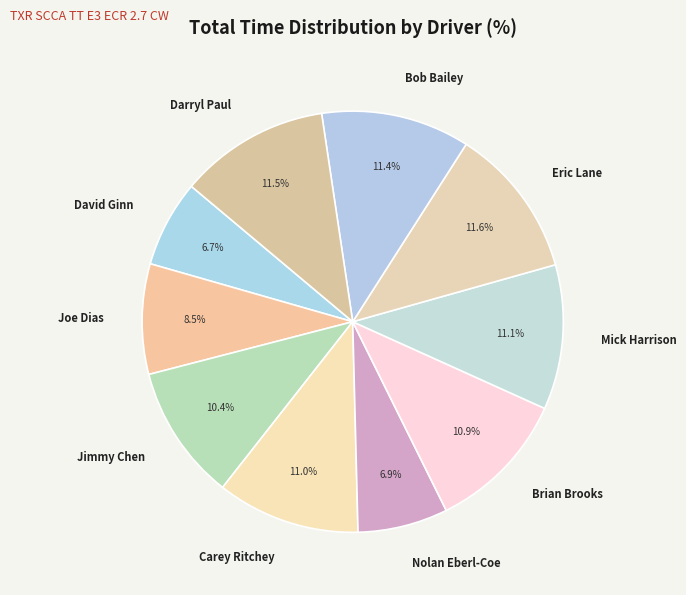

Between Nolan Eberl-Coe and Darryl Paul, which is larger?

Darryl Paul